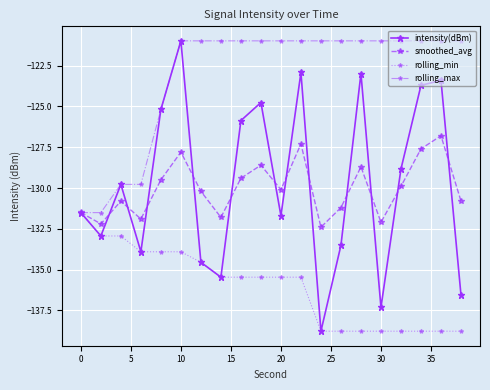

Which series has the largest range (max minus min)?

intensity(dBm)